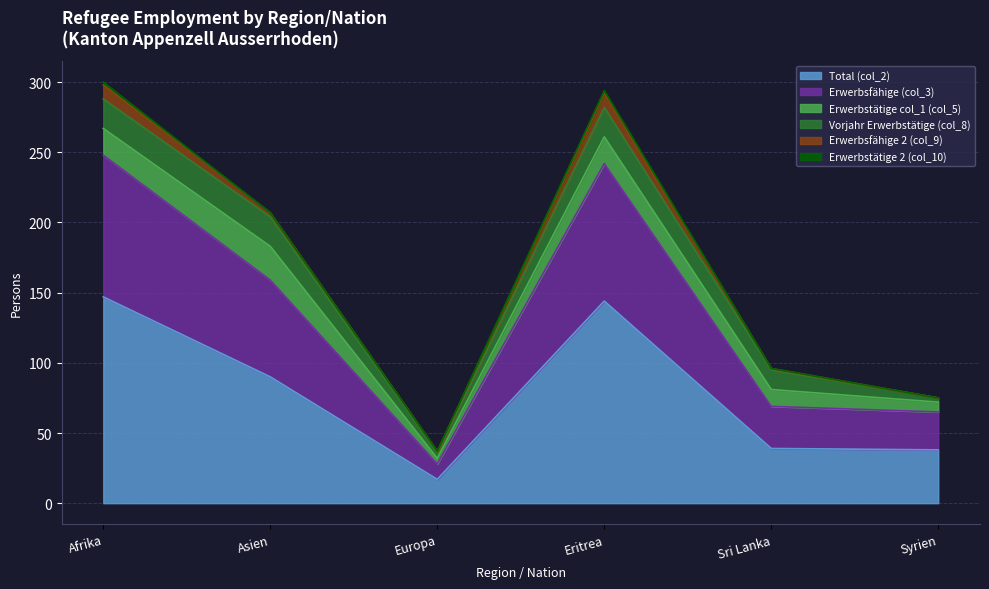

What is the label of the 6th point from the left?

Syrien